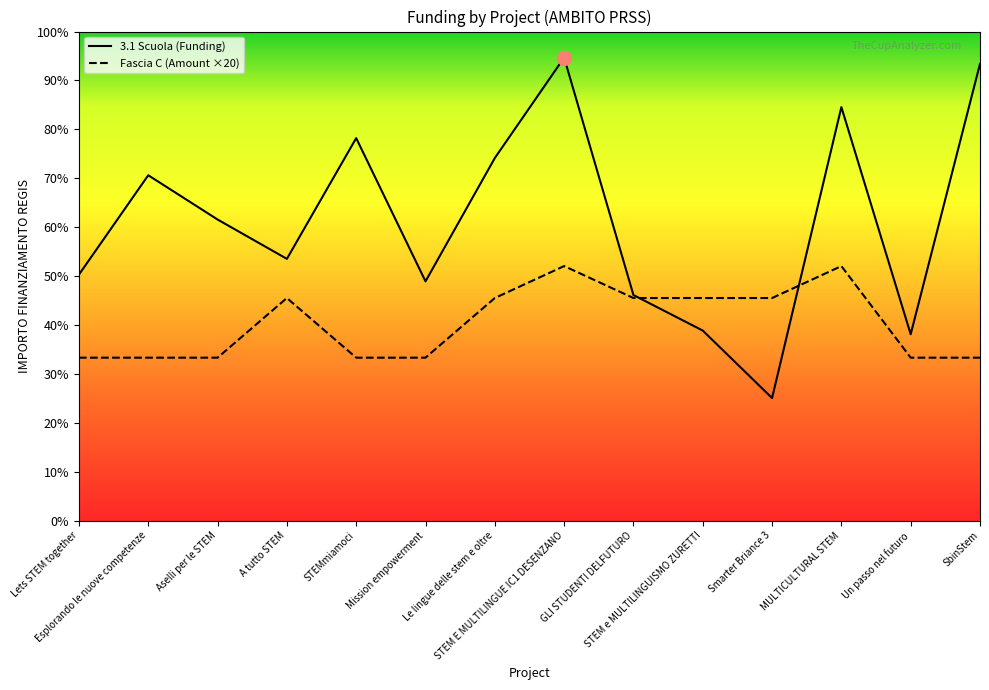

Which label corresponds to the largest value in the chart?

STEM E MULTILINGUE IC1 DESENZANO